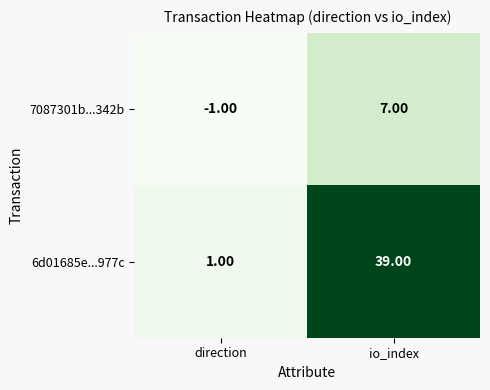

What is the average value of the 6d01685e...977c series?

20